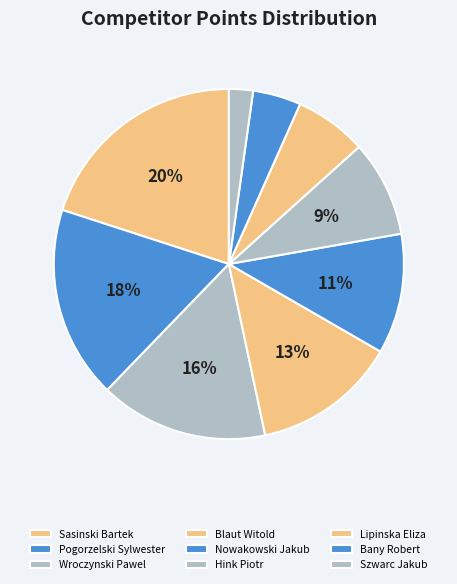

Is there a majority slice in this chart?

No